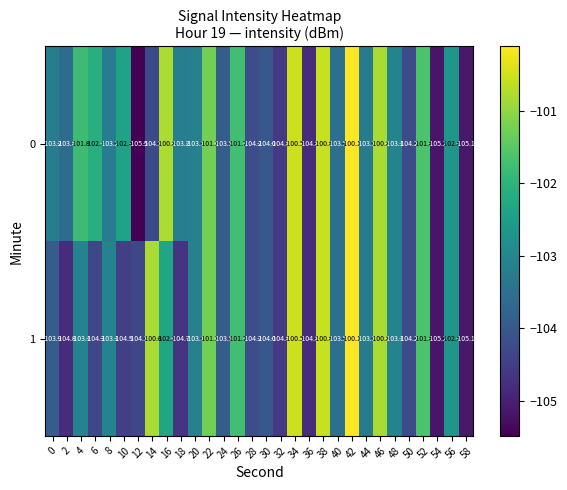

List the series in order of their overall mean, lowest first.

1, 0